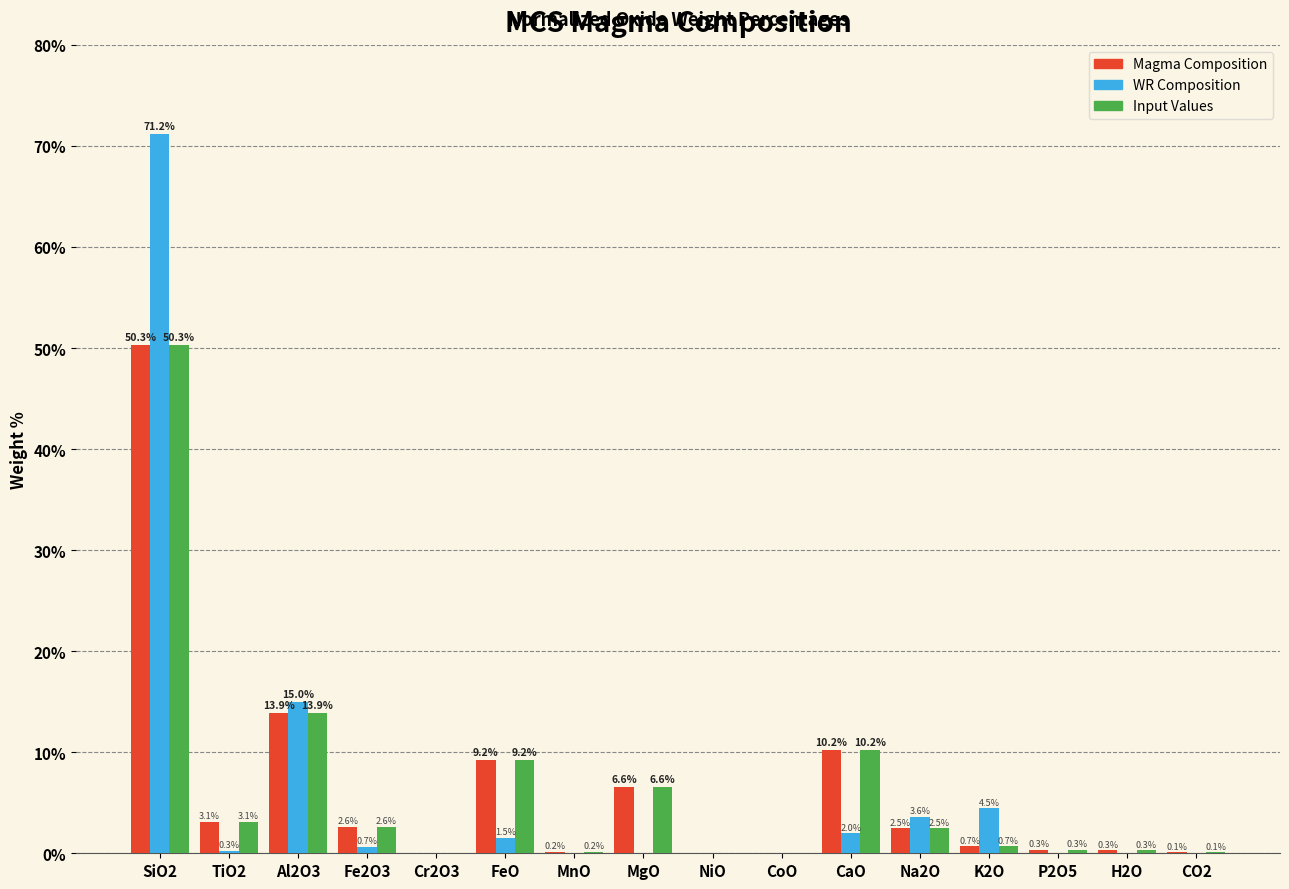

Reading left to right, list all the values displayed in this chart.

Magma Composition: SiO2=50.3	TiO2=3.1	Al2O3=13.9	Fe2O3=2.6	Cr2O3=0.0	FeO=9.2	MnO=0.2	MgO=6.6	NiO=0.0	CoO=0.0	CaO=10.2	Na2O=2.5	K2O=0.7	P2O5=0.3	H2O=0.3	CO2=0.1
WR Composition: SiO2=71.2	TiO2=0.3	Al2O3=15.0	Fe2O3=0.7	Cr2O3=0.0	FeO=1.5	MnO=0.0	MgO=0.0	NiO=0.0	CoO=0.0	CaO=2.0	Na2O=3.6	K2O=4.5	P2O5=0.0	H2O=0.0	CO2=0.0
Input Values: SiO2=50.3	TiO2=3.1	Al2O3=13.9	Fe2O3=2.6	Cr2O3=0.0	FeO=9.2	MnO=0.2	MgO=6.6	NiO=0.0	CoO=0.0	CaO=10.2	Na2O=2.5	K2O=0.7	P2O5=0.3	H2O=0.3	CO2=0.1